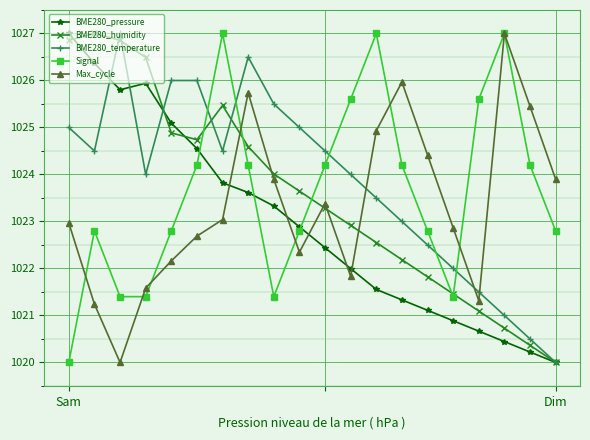

True or false: Signal and BME280_temperature cross at least once.

True